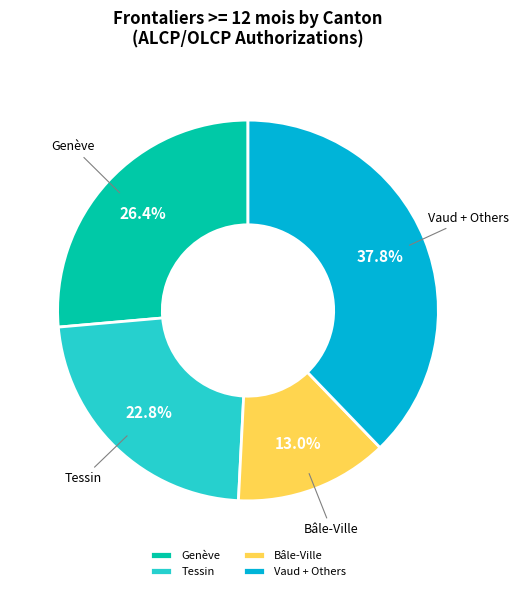

Does Tessin represent more than half of the total?

No